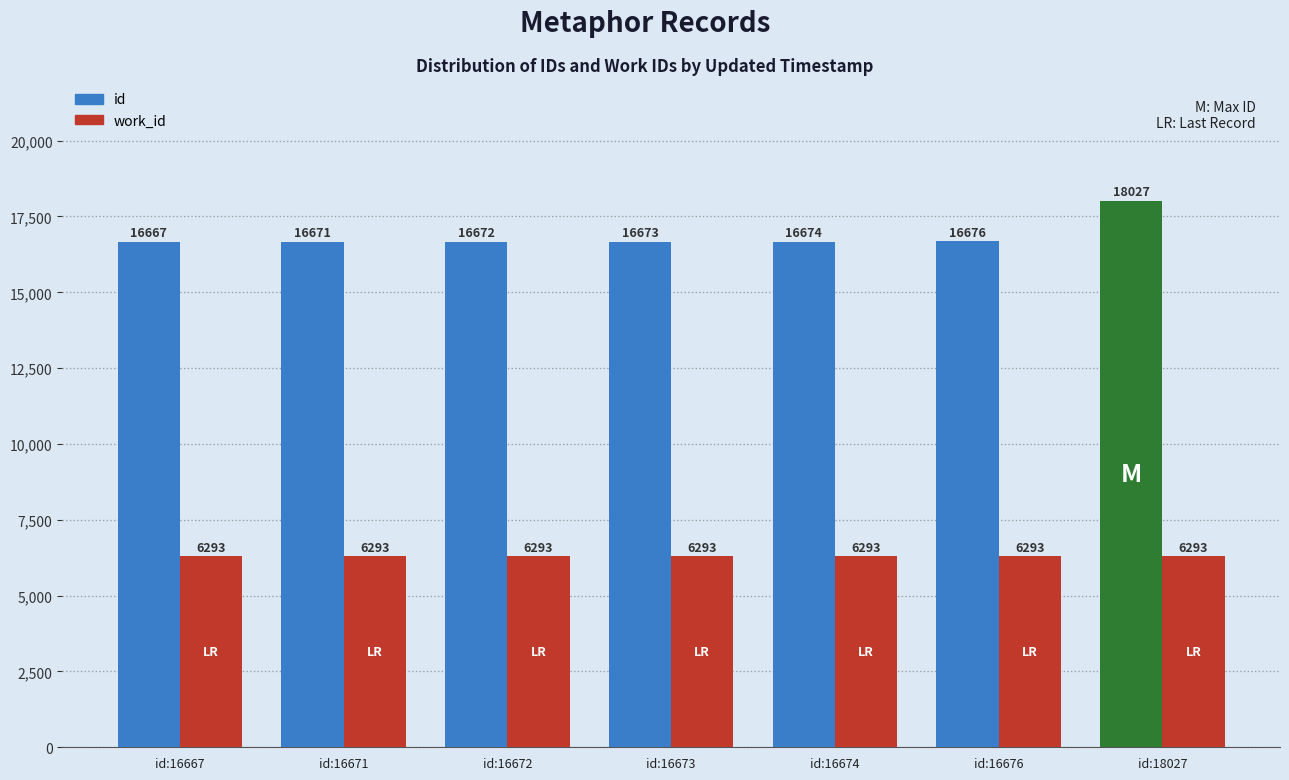

What is the average value of the id series?

16866